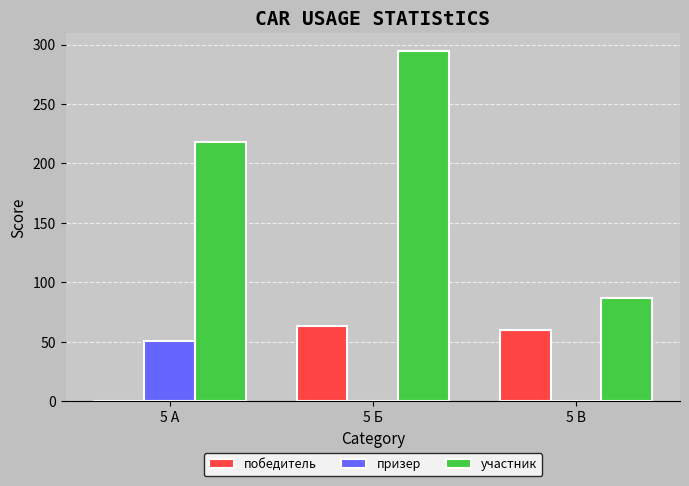

Is the value of победитель at 5 В greater than the value of призер at 5 А?

Yes